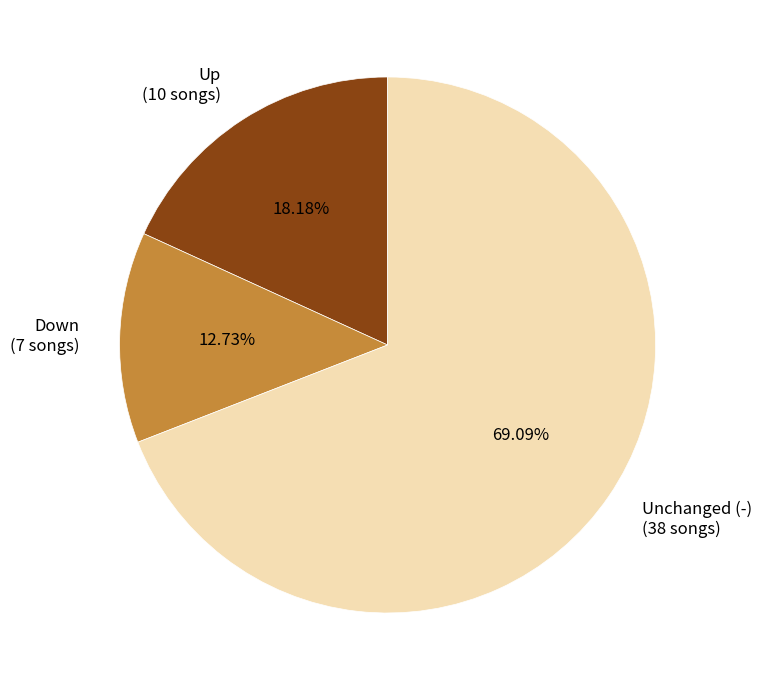

To the nearest percent, what is the average slice percentage?

33%